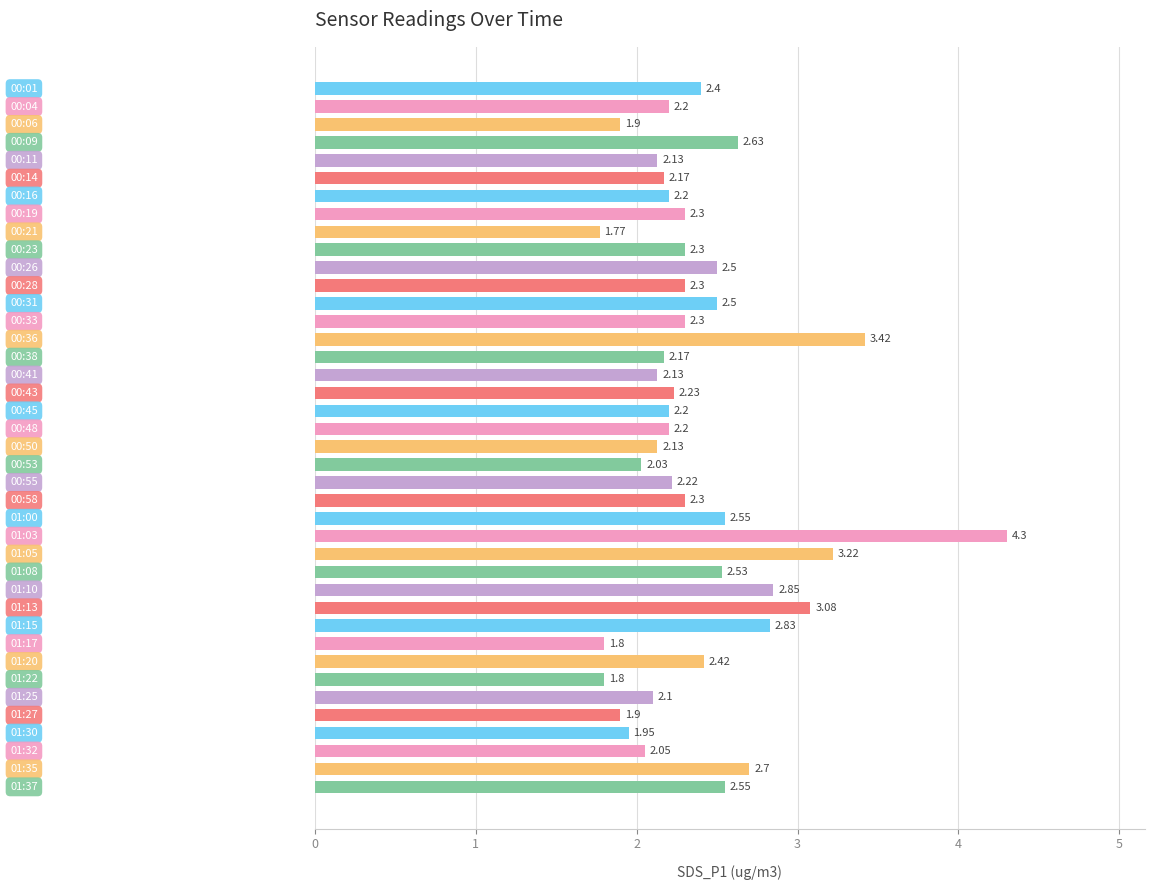

How many data points are above 2?

34